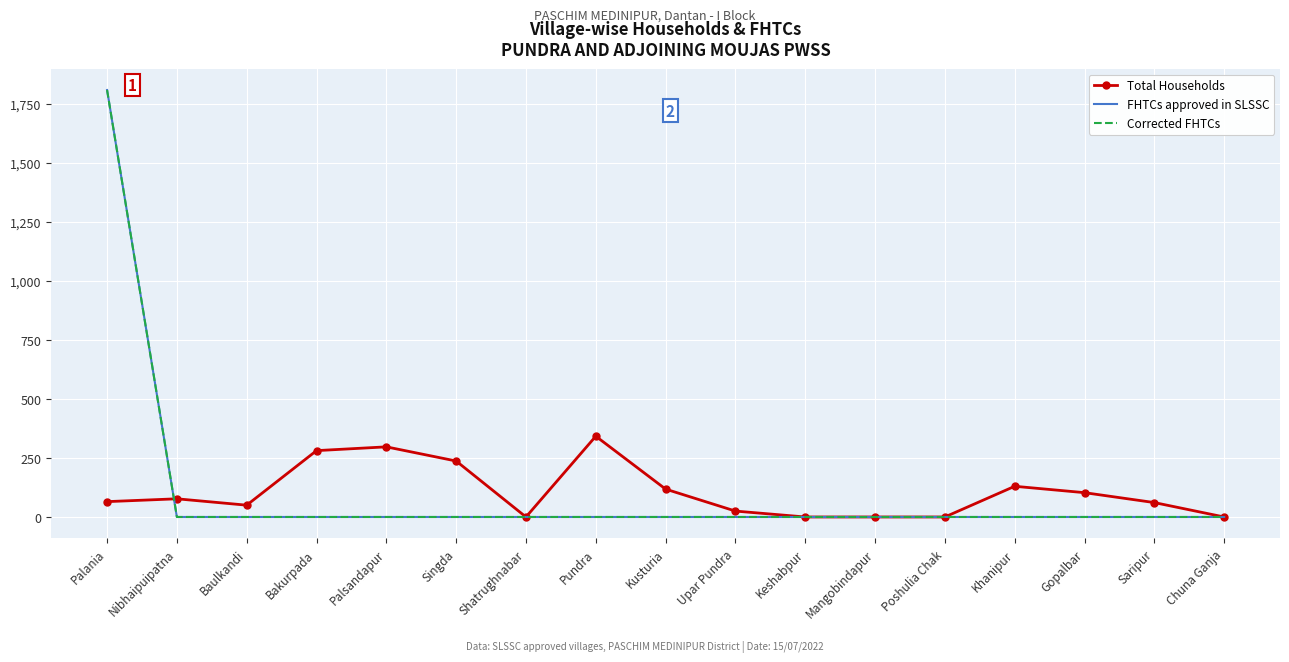

How many intersections are there between FHTCs approved in SLSSC and Total Households?

1